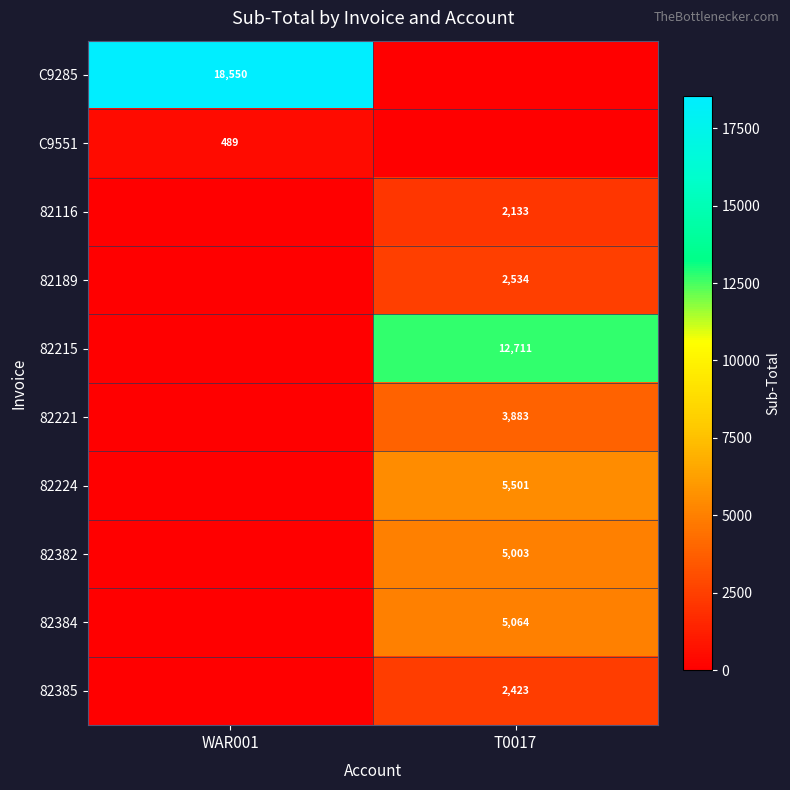

The value of 82382 at T0017 is 8438. True or false?

False